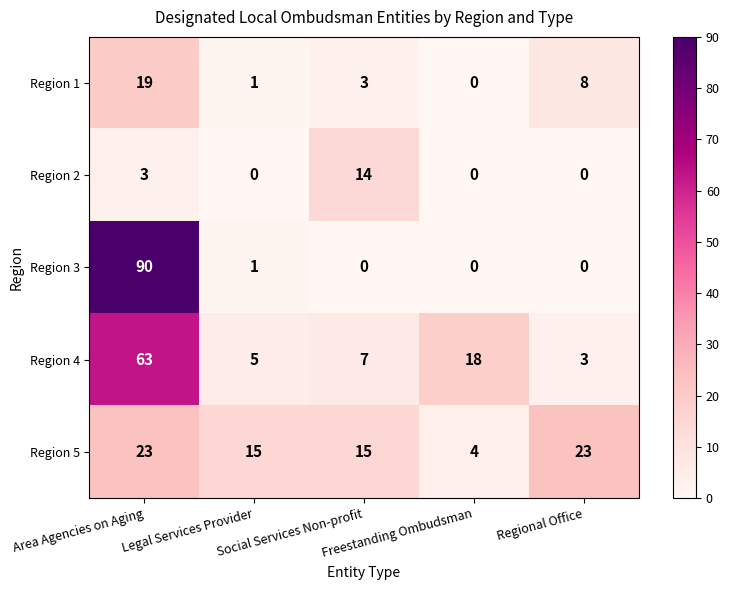

At which label is Region 4 closest to 33?

Freestanding Ombudsman